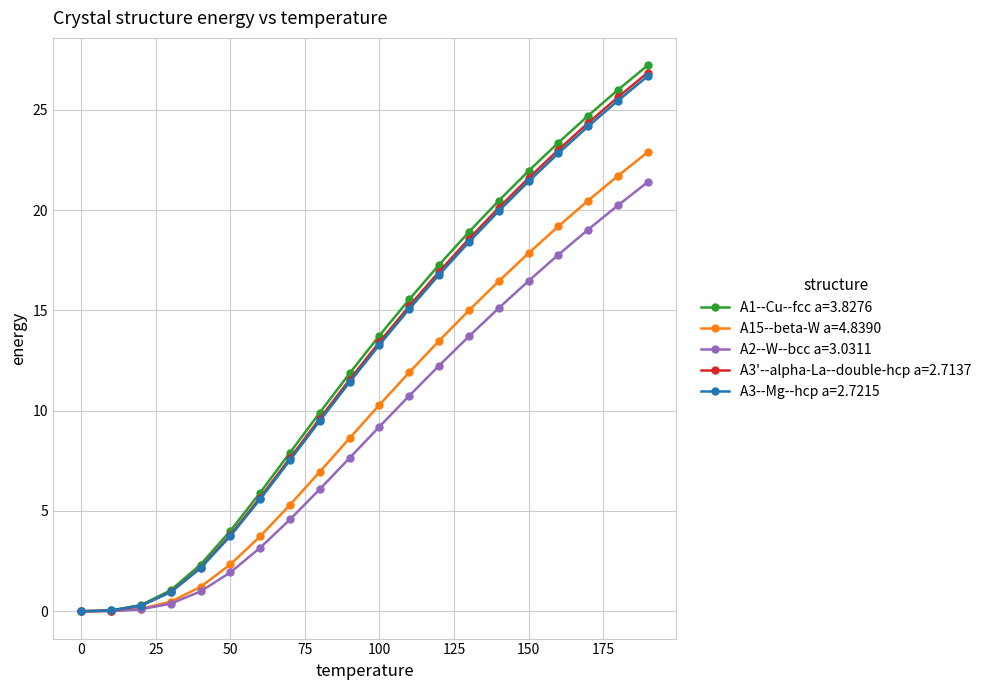

What is the greatest value displayed?

27.2